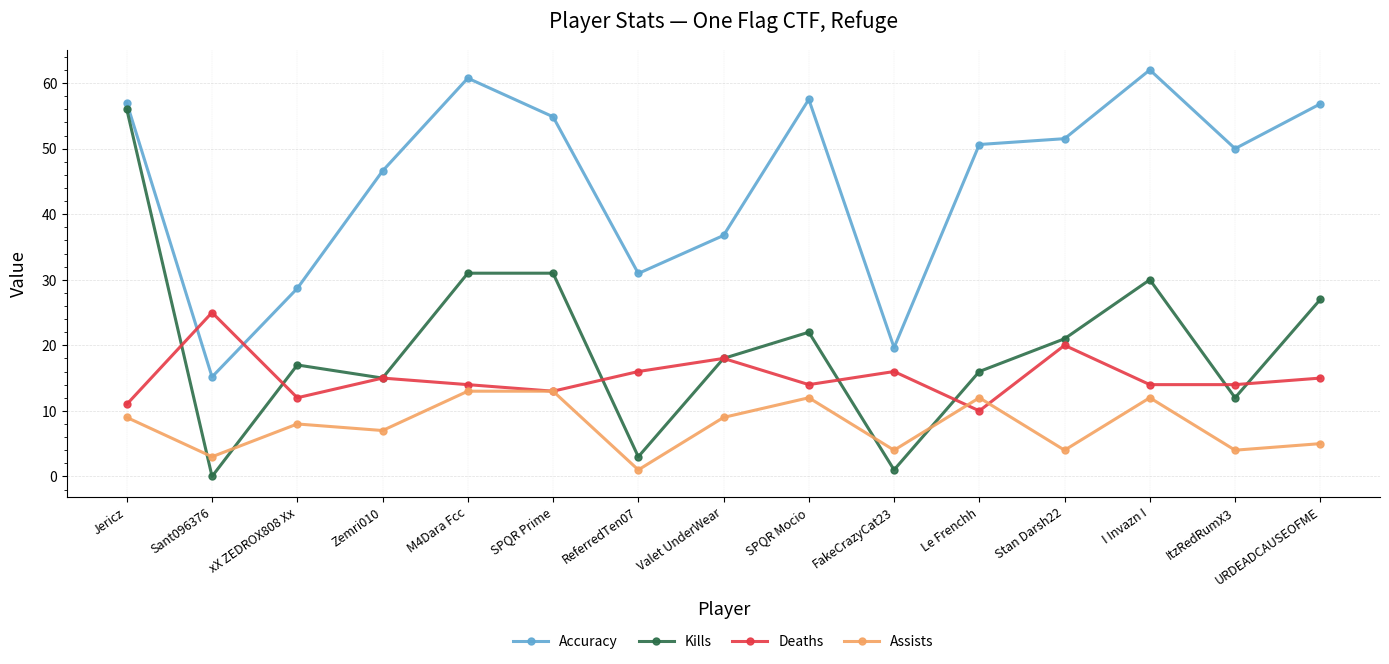

What is the total value across all series at Jericz?

133.0